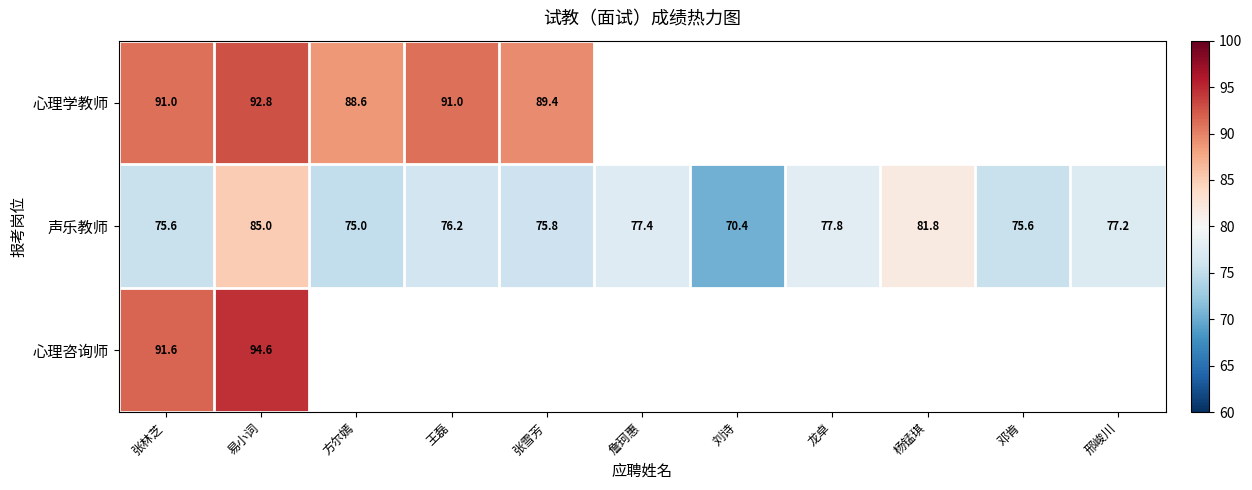

Count the number of data series in this chart.

3